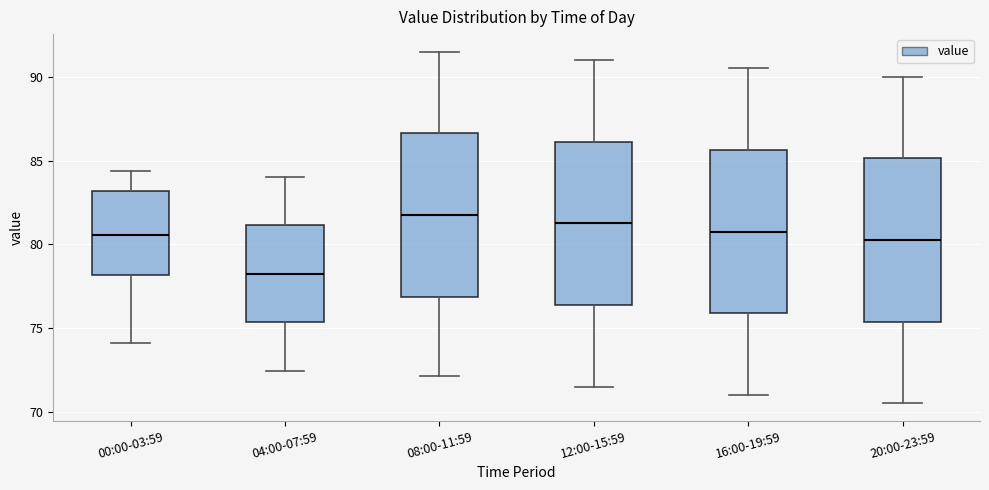

Which box's median line is the highest?

08:00-11:59